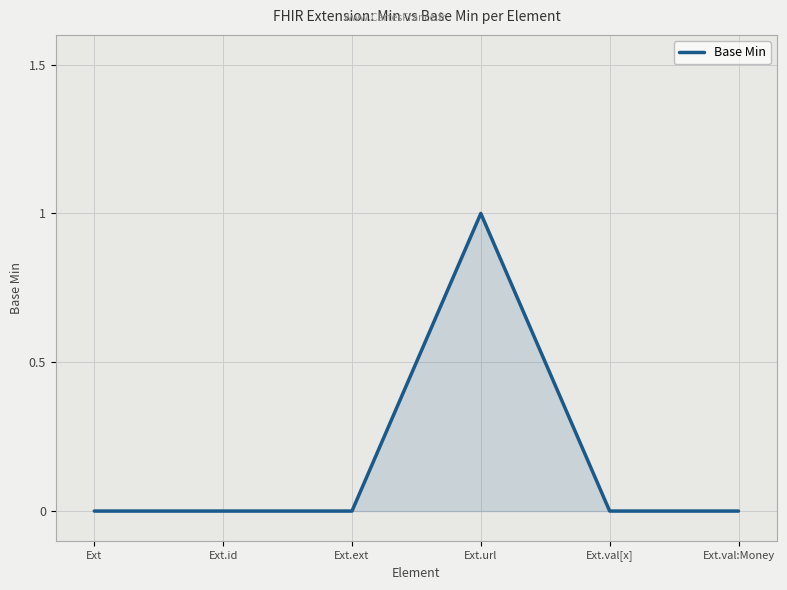

Between Ext.url and Ext.ext, which is larger?

Ext.url